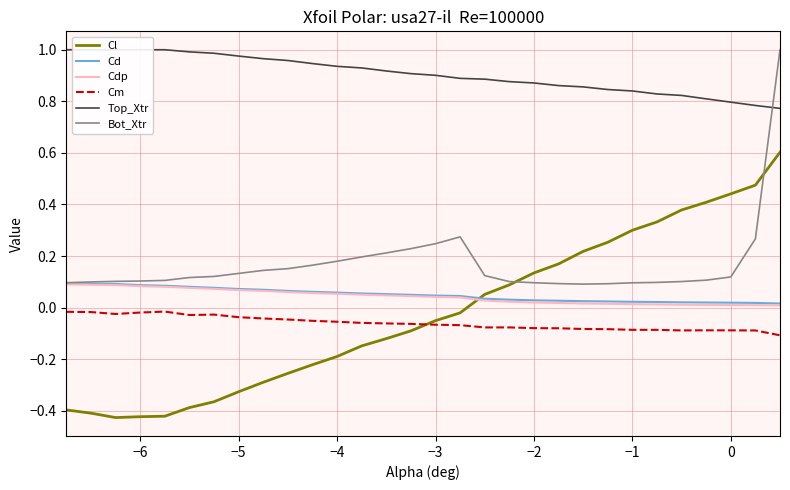

Which series has the widest spread of values?

Cl